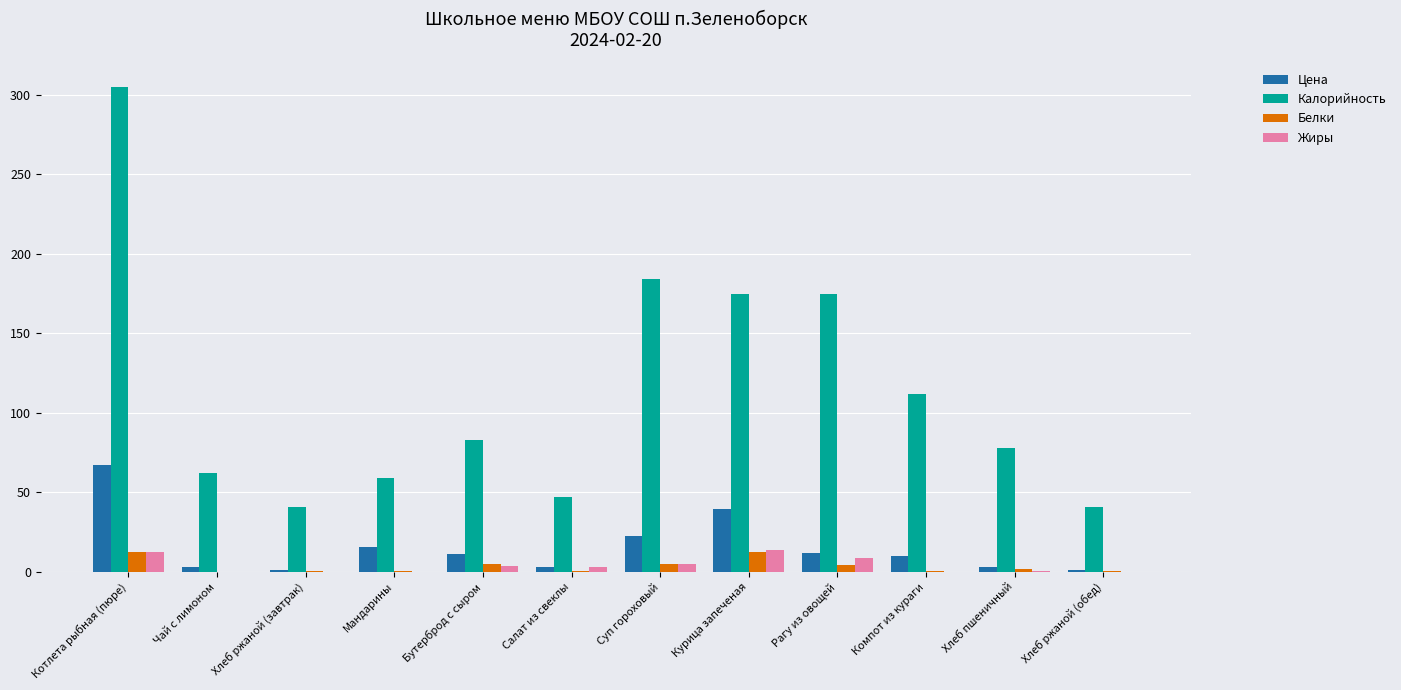

The Калорийность series shows 44.9 at Суп гороховый. True or false?

False